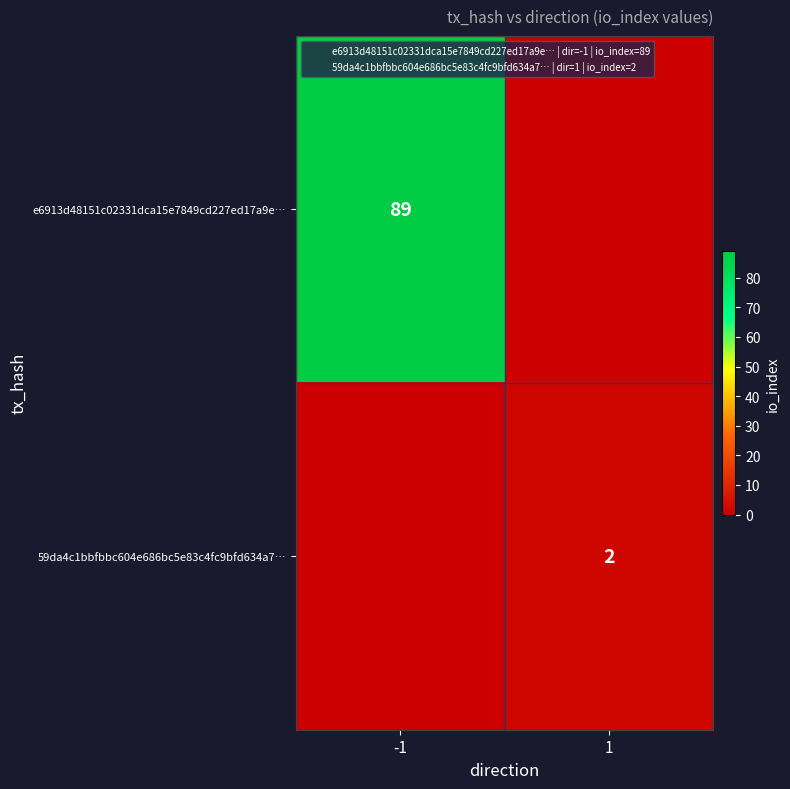

What is the total value across all series at 1?

2